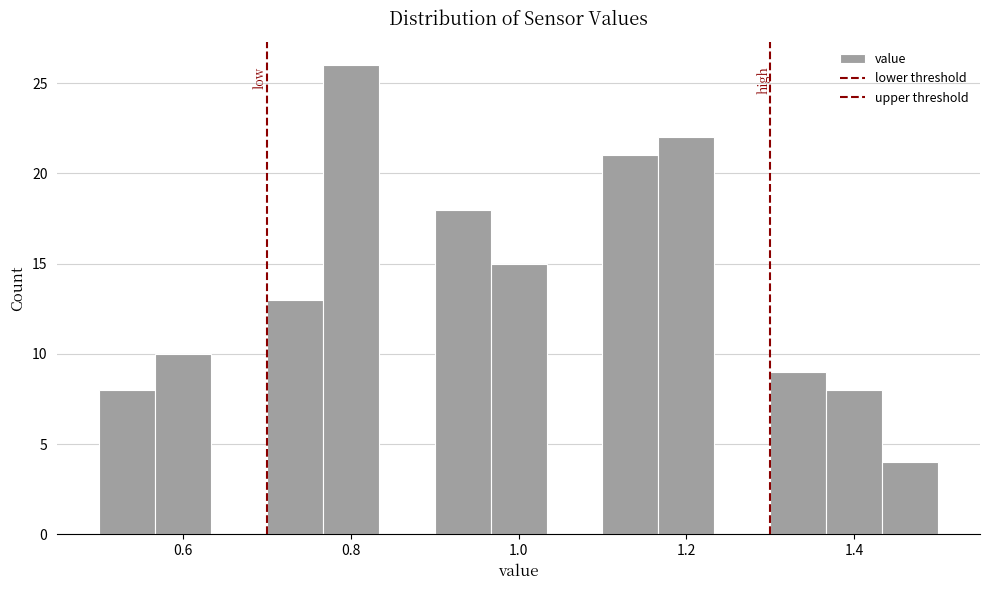

Around what value on the x-axis is the tallest bar? Give the approximate position of its centre, as read against the axis.

0.80